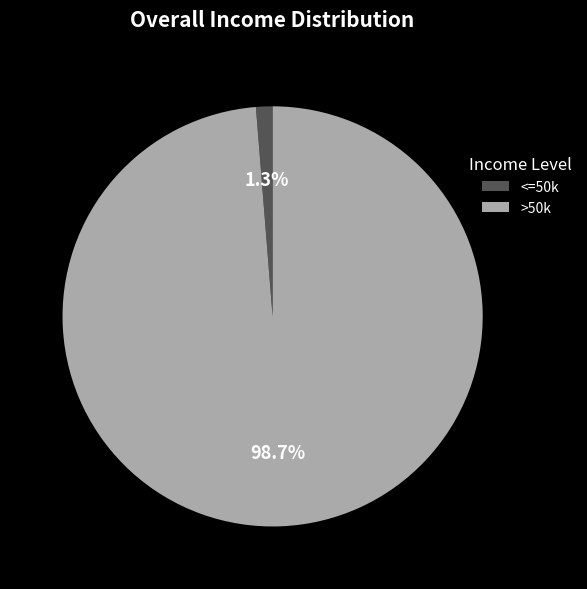

Is the sum of >50k and <=50k greater than half?

Yes